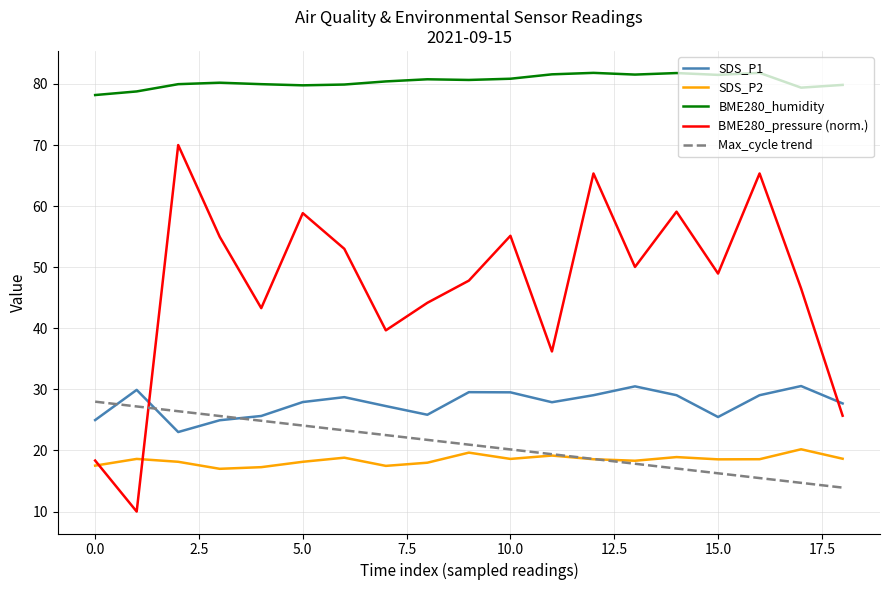

Which series has the largest total across all categories?

BME280_humidity